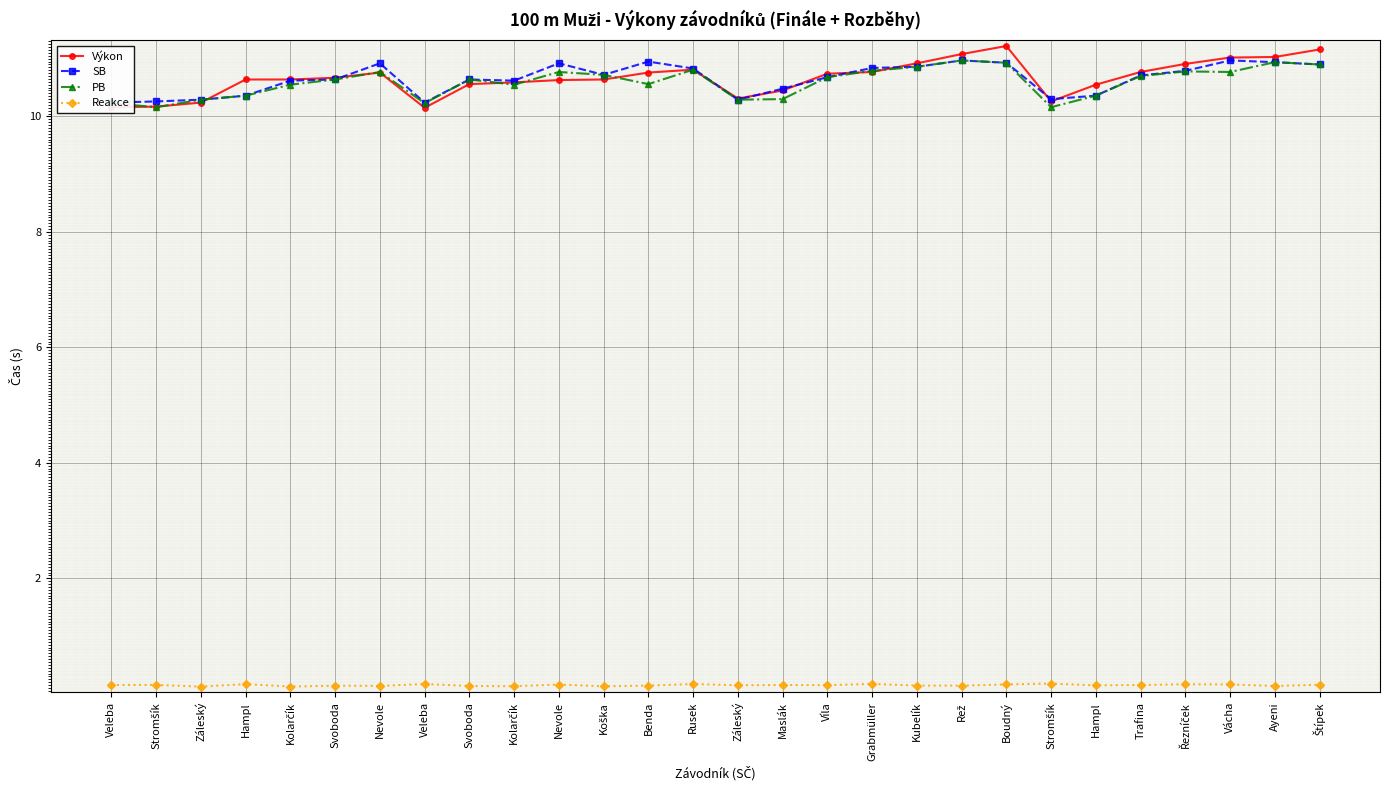

True or false: Reakce and SB cross at least once.

False